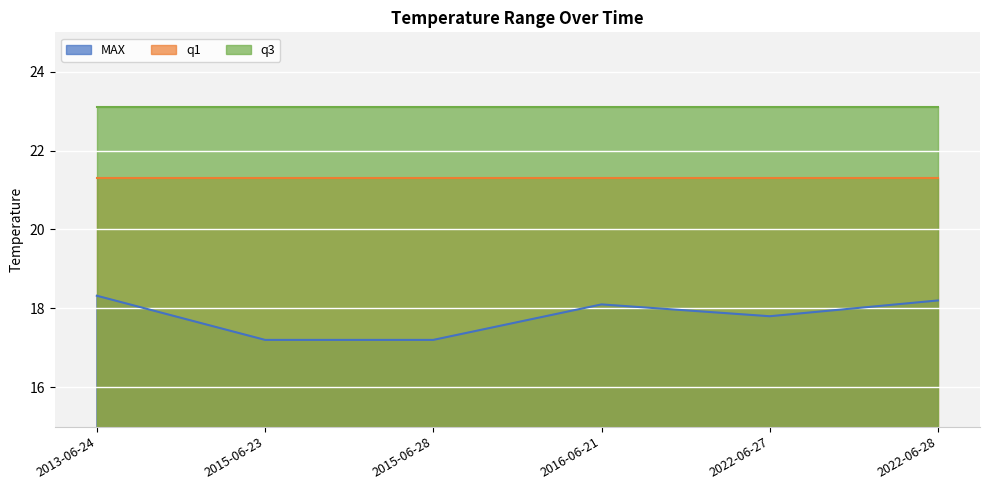

List the series in order of their overall mean, highest first.

q3, q1, MAX